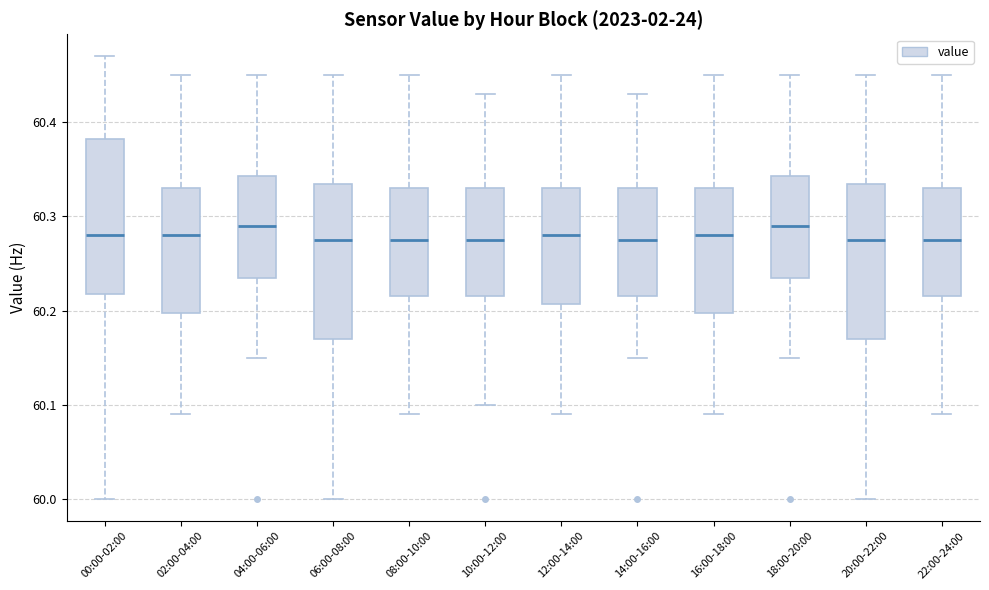

Reading left to right, read every box against the y-axis: the position of its median line, the range the box covers, and the ends of its whiskers. The values are not printed on the chart, so give them approximately, as read against the axis.

00:00-02:00: median 60.28, box 60.22 to 60.38, whiskers 60.00 to 60.47
02:00-04:00: median 60.28, box 60.20 to 60.33, whiskers 60.09 to 60.45
04:00-06:00: median 60.29, box 60.24 to 60.34, whiskers 60.15 to 60.45
06:00-08:00: median 60.28, box 60.17 to 60.34, whiskers 60.00 to 60.45
08:00-10:00: median 60.28, box 60.22 to 60.33, whiskers 60.09 to 60.45
10:00-12:00: median 60.28, box 60.22 to 60.33, whiskers 60.10 to 60.43
12:00-14:00: median 60.28, box 60.21 to 60.33, whiskers 60.09 to 60.45
14:00-16:00: median 60.28, box 60.22 to 60.33, whiskers 60.15 to 60.43
16:00-18:00: median 60.28, box 60.20 to 60.33, whiskers 60.09 to 60.45
18:00-20:00: median 60.29, box 60.24 to 60.34, whiskers 60.15 to 60.45
20:00-22:00: median 60.28, box 60.17 to 60.34, whiskers 60.00 to 60.45
22:00-24:00: median 60.28, box 60.22 to 60.33, whiskers 60.09 to 60.45